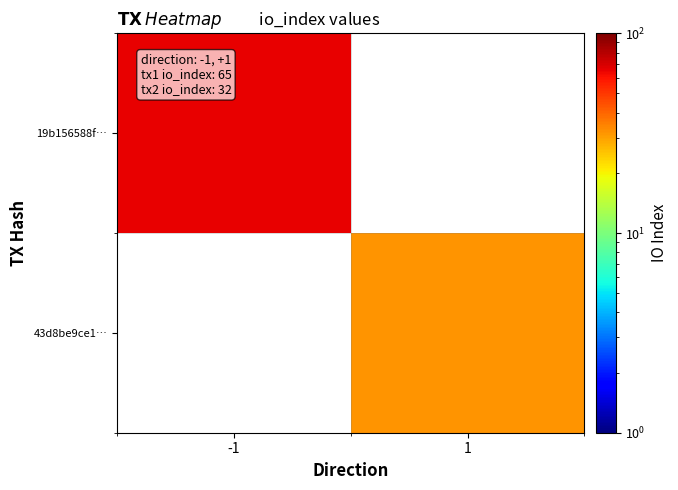

Which series has the largest range (max minus min)?

19b156588f…